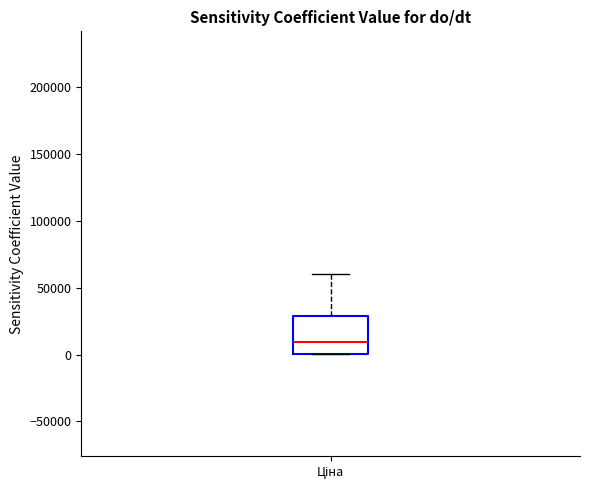

Where is the lower edge of the box for Ціна on the y-axis? The values are not printed on the chart, so give them approximately, as read against the axis.

0